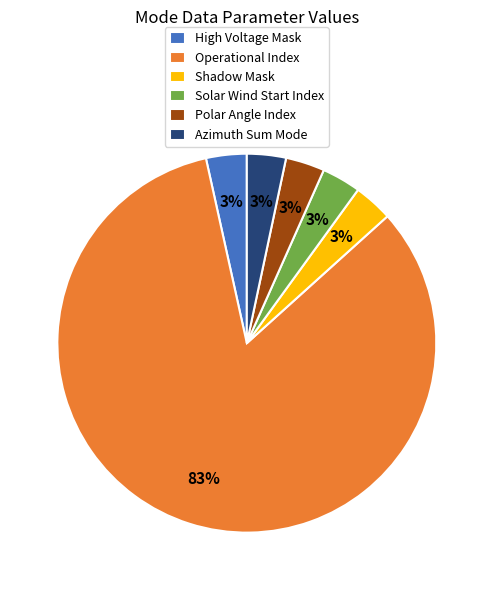

Is it true that Operational Index is 72% of the pie?

False